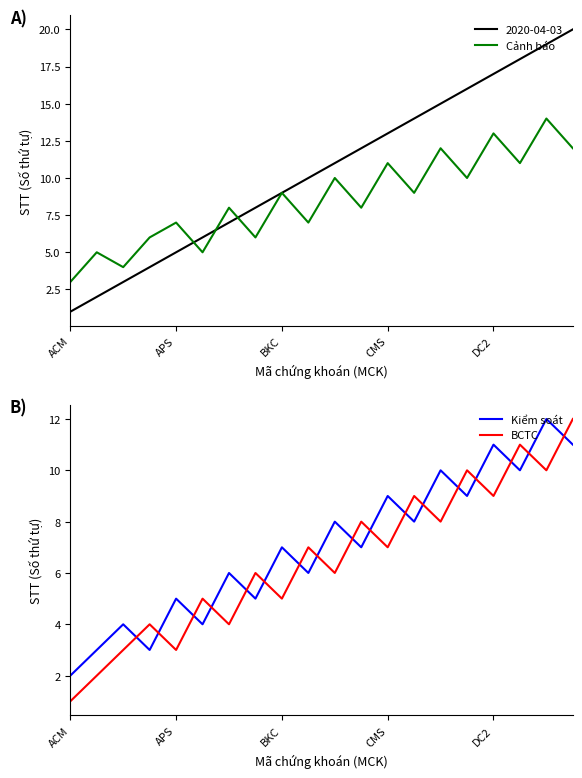

What is the smallest value displayed?

1